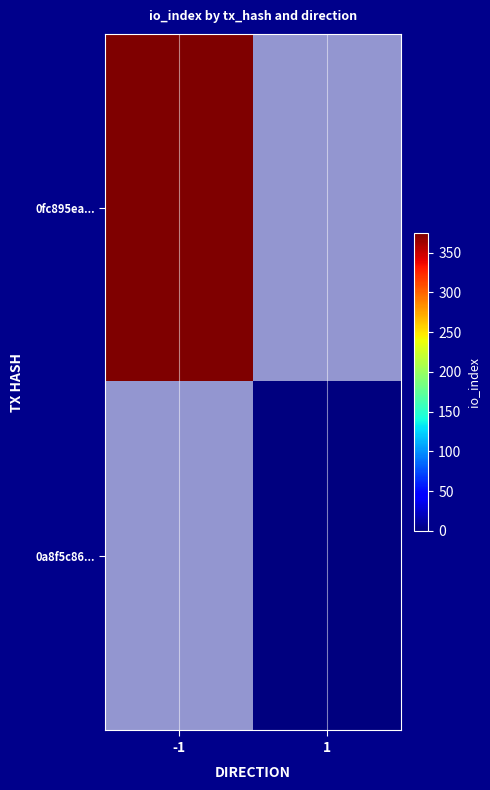

How many values in 0fc895ea... are above zero?

1